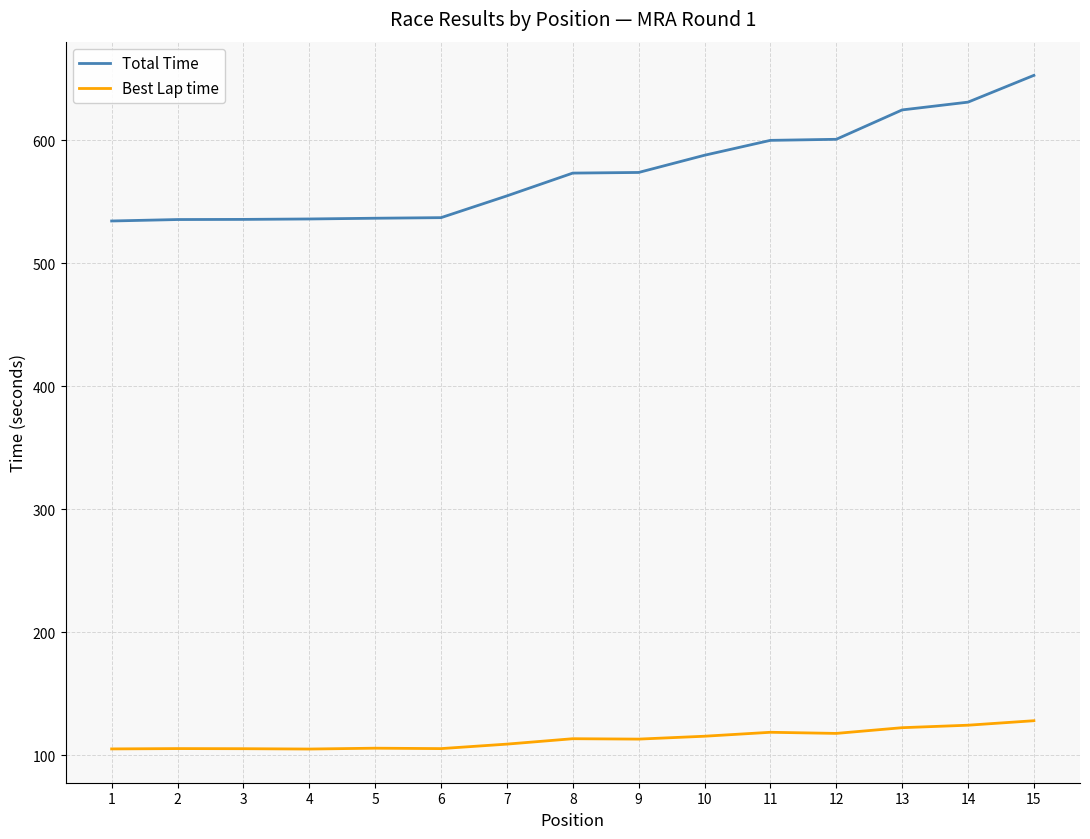

What is the highest value of the Best Lap time series?

128.2